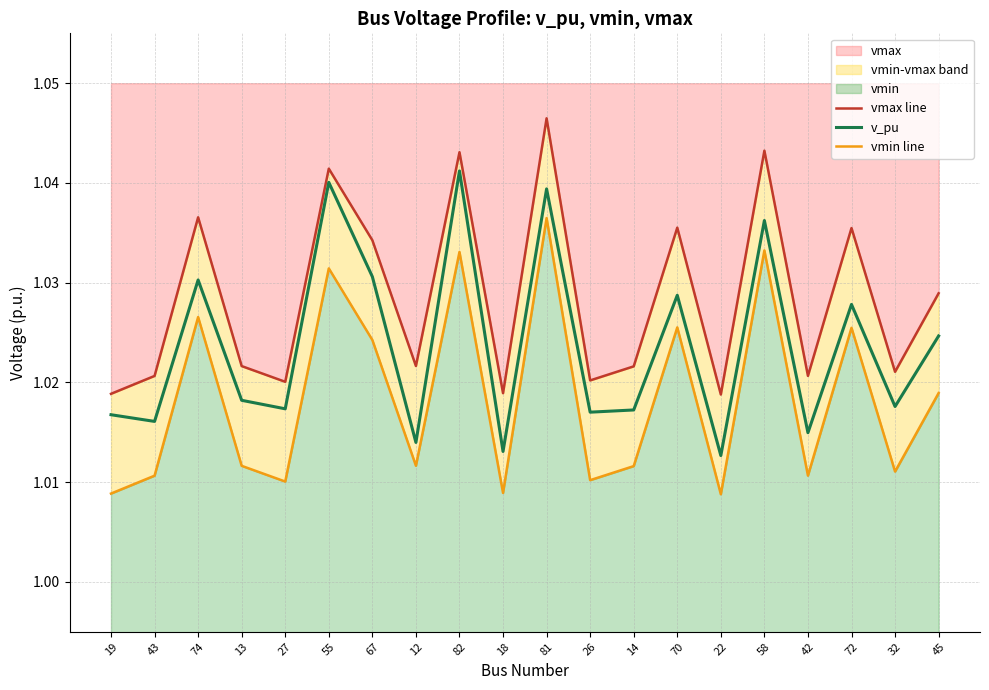

Which label corresponds to the largest value in the chart?

81